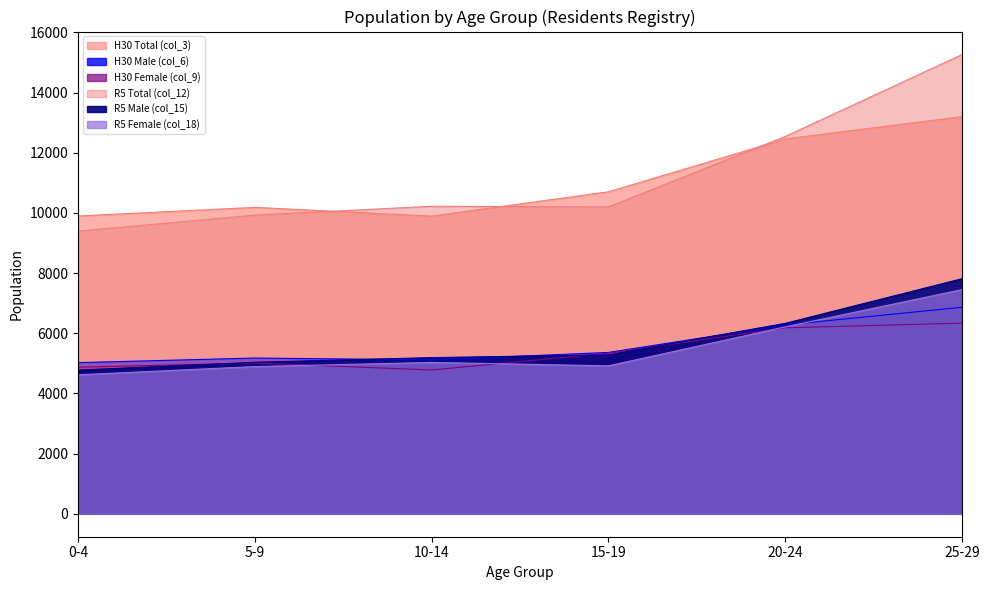

At which category does R5 Female reach its first local peak?

10-14